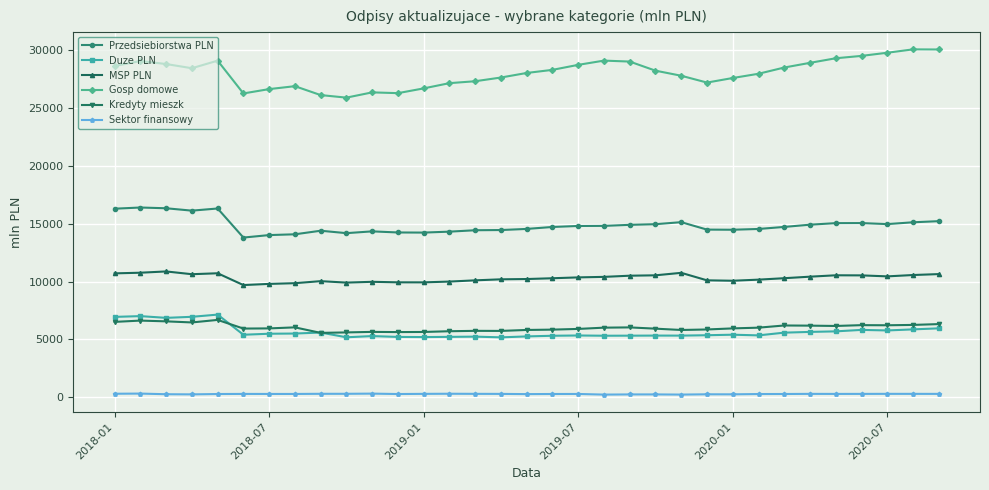

How many distinct data groups are displayed?

6